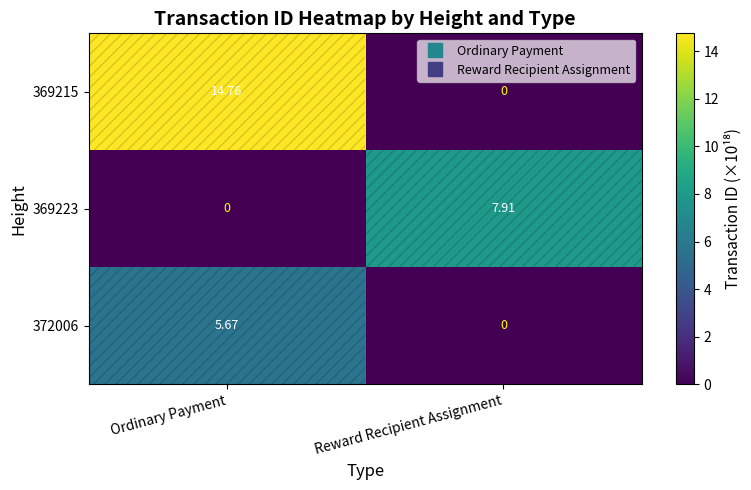

What is the difference between the highest and lowest values at Ordinary Payment?

14.8